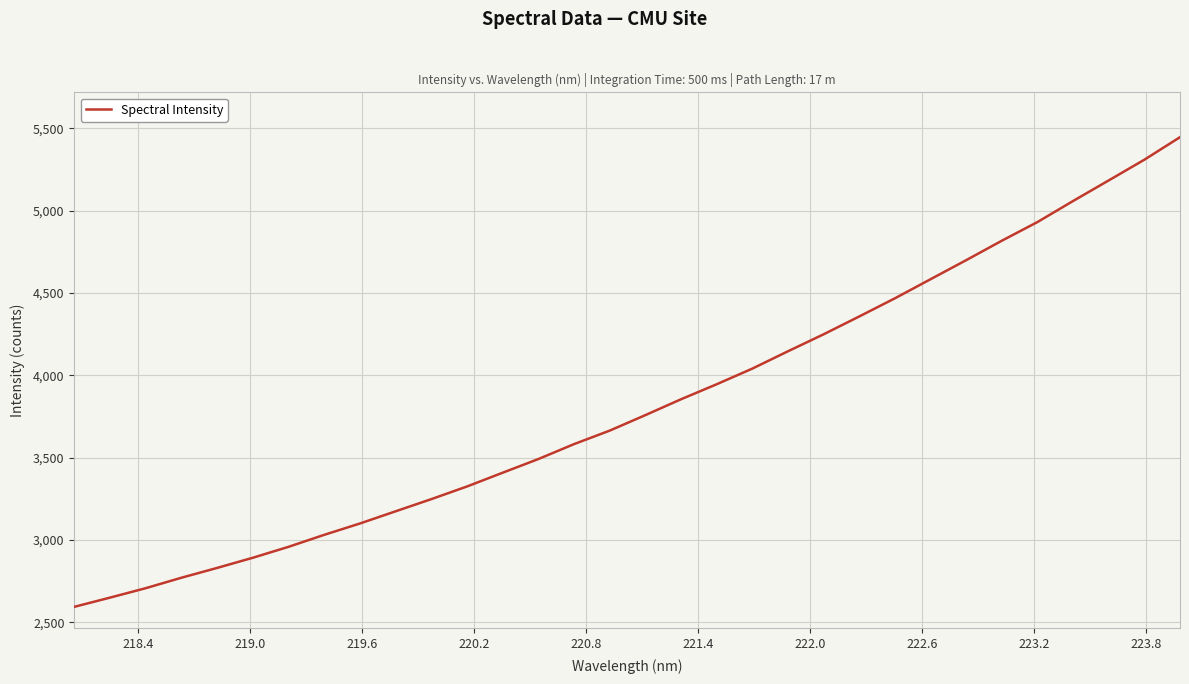

What is the minimum value shown in the chart?

2594.6